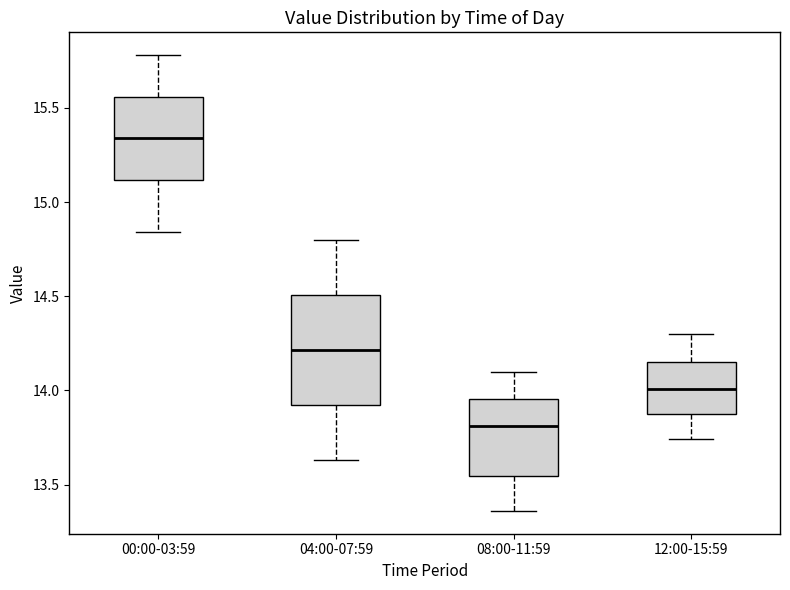

Reading left to right, read every box against the y-axis: the position of its median line, the range the box covers, and the ends of its whiskers. The values are not printed on the chart, so give them approximately, as read against the axis.

00:00-03:59: median 15.35, box 15.10 to 15.55, whiskers 14.85 to 15.80
04:00-07:59: median 14.20, box 13.90 to 14.50, whiskers 13.65 to 14.80
08:00-11:59: median 13.80, box 13.55 to 13.95, whiskers 13.35 to 14.10
12:00-15:59: median 14.00, box 13.90 to 14.15, whiskers 13.75 to 14.30